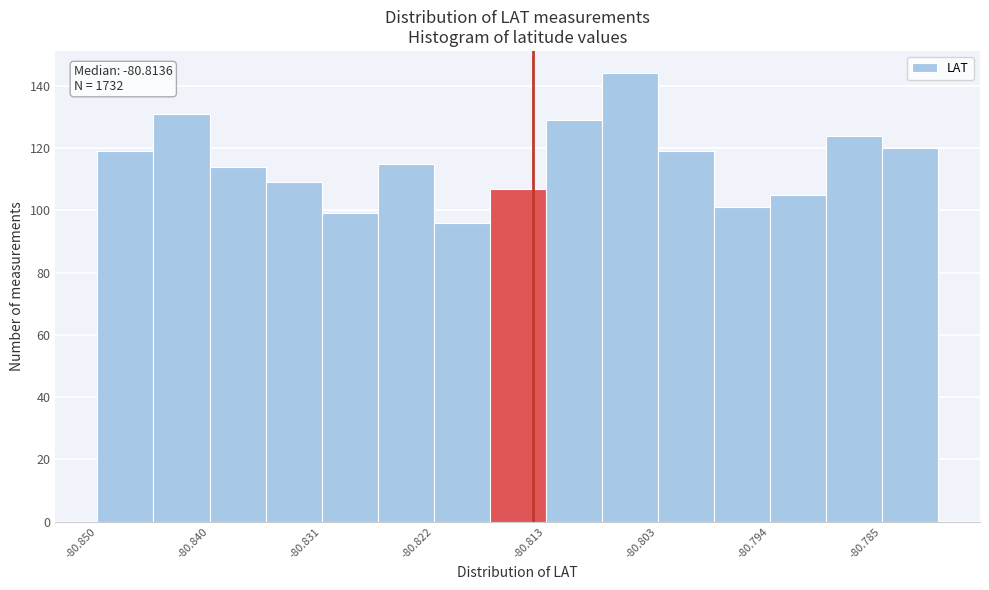

Over which range of the x-axis is the bar tallest?

-80.808 to -80.803